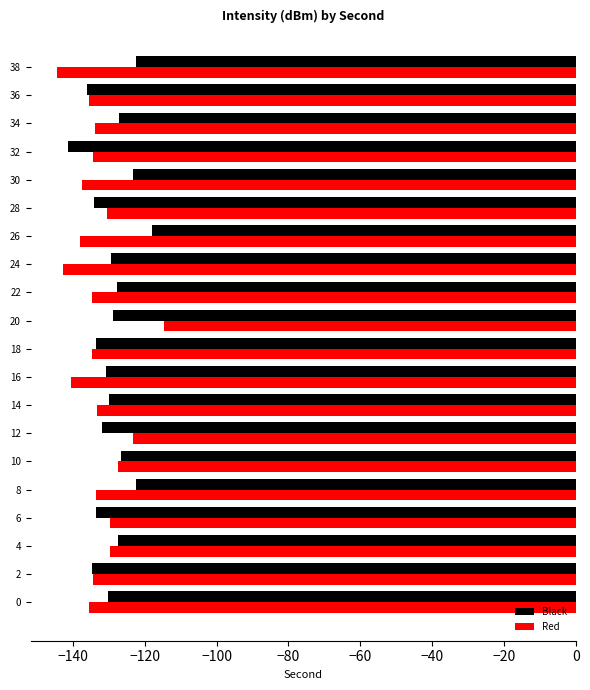

What is the difference between the second highest and second lowest values in the Red series?

19.5